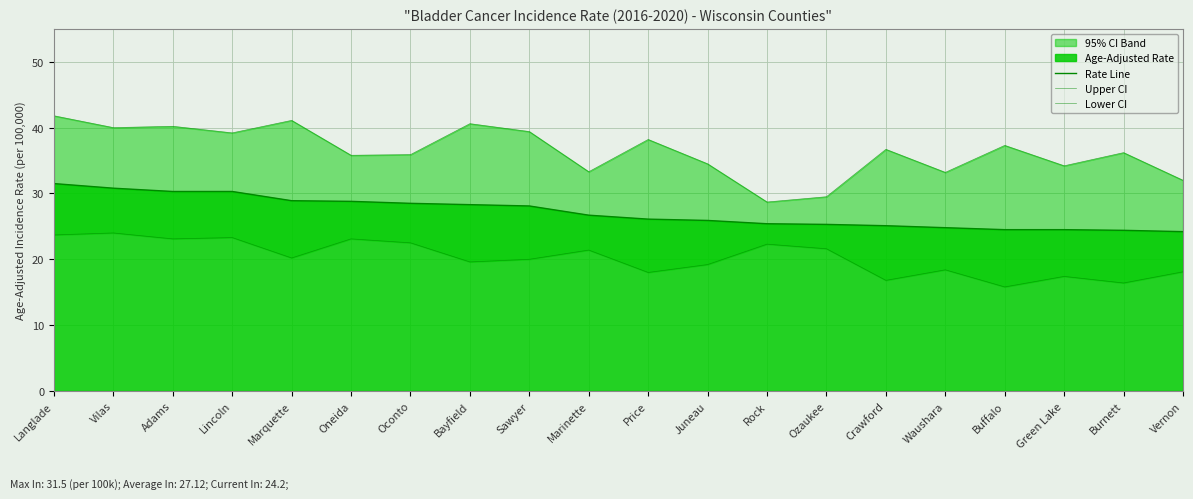

Between Buffalo and Green Lake, which series saw the biggest shift?

Upper CI